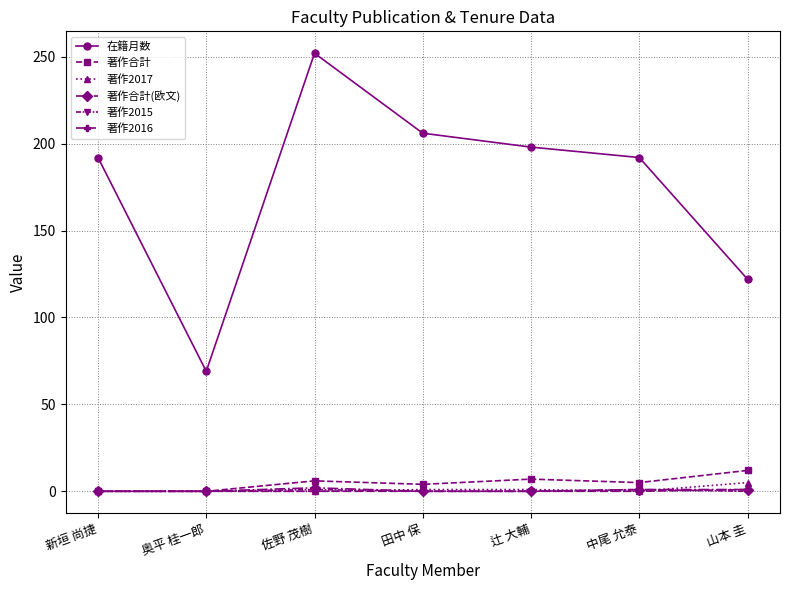

True or false: 著作2017 and 在籍月数 cross at least once.

False